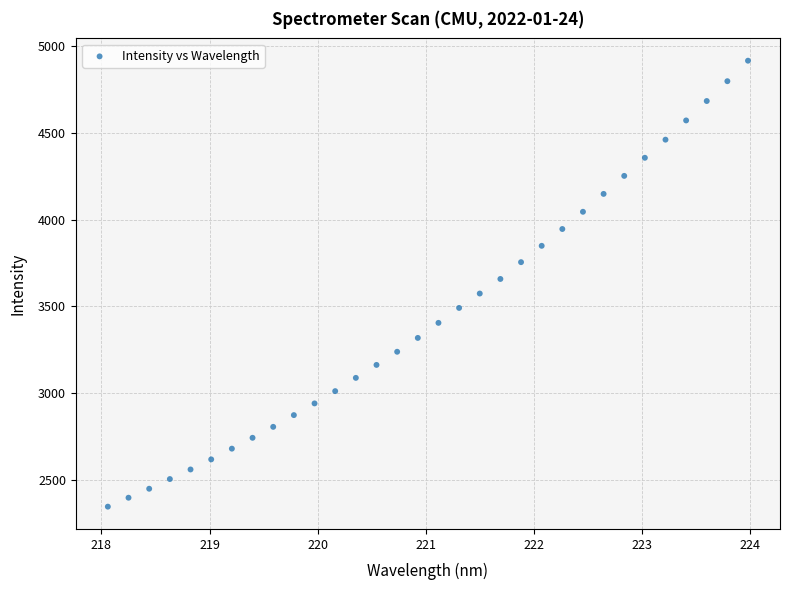

What is the range of Y values (max minus min)?

2572.6